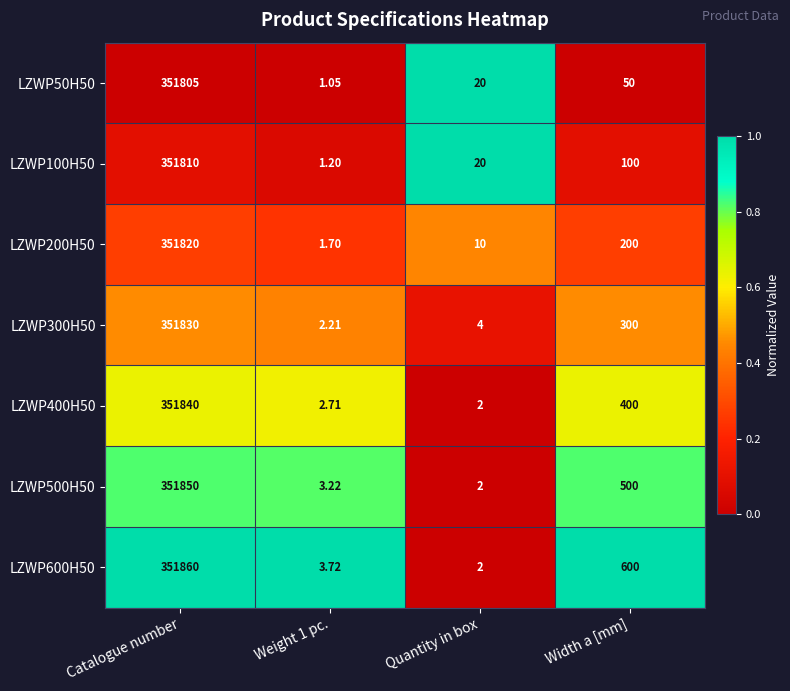

Where does the LZWP400H50 series first go above 400?

Catalogue number